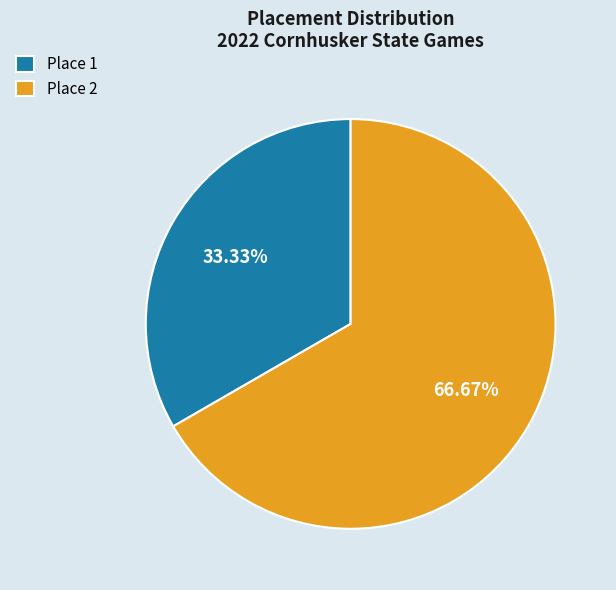

Count the number of slices in the pie.

2